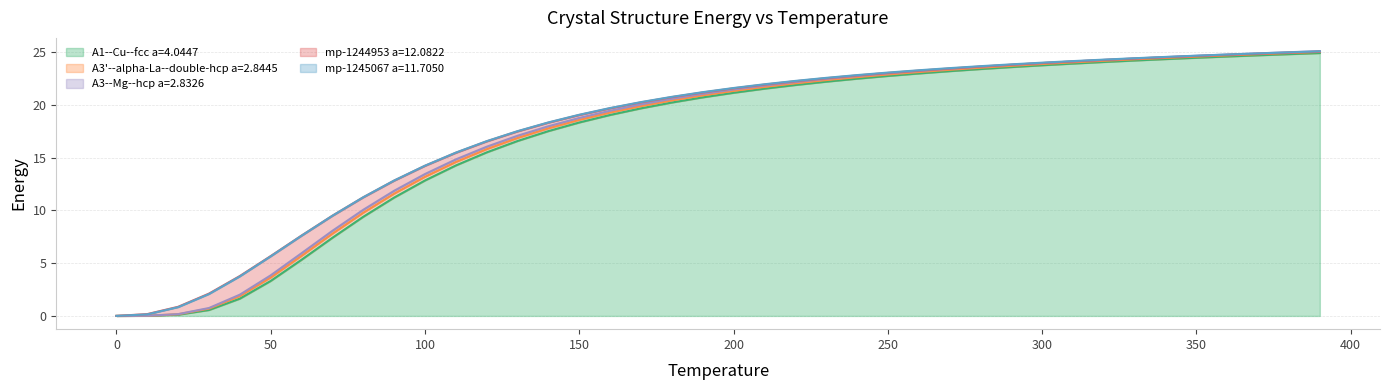

Which category has the highest value in the A3'--alpha-La--double-hcp a=2.8445 series?

390